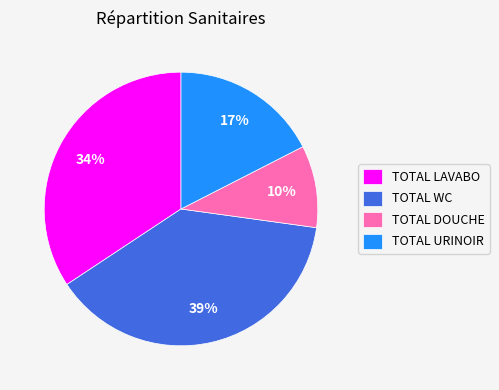

Is it true that TOTAL LAVABO is 28% of the pie?

False